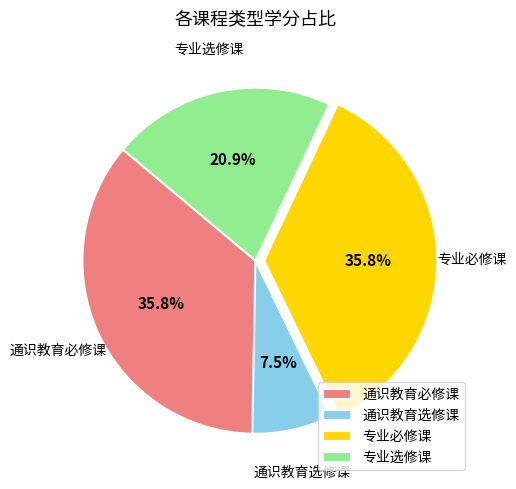

To the nearest percent, what is the difference between the largest and smallest slice percentages?

28%